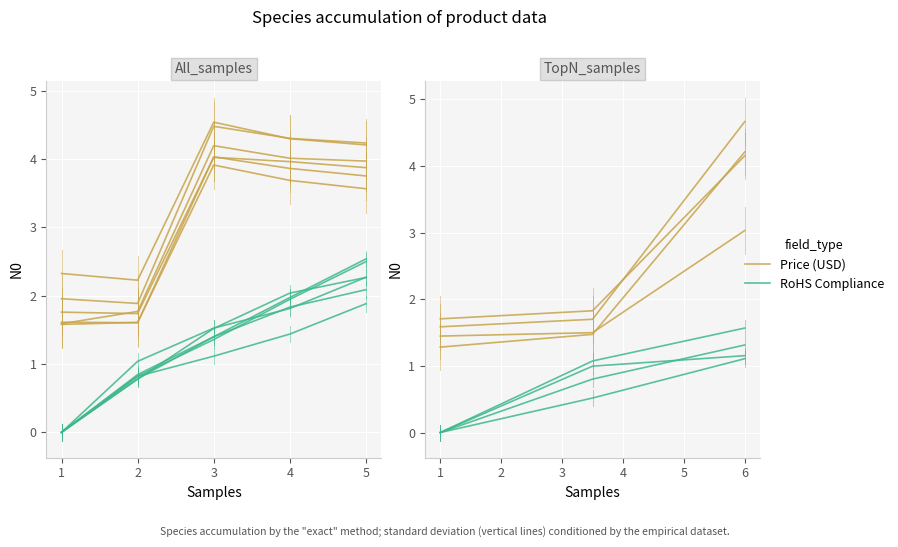

List the series in order of their peak value, highest first.

Price (USD), RoHS Compliance